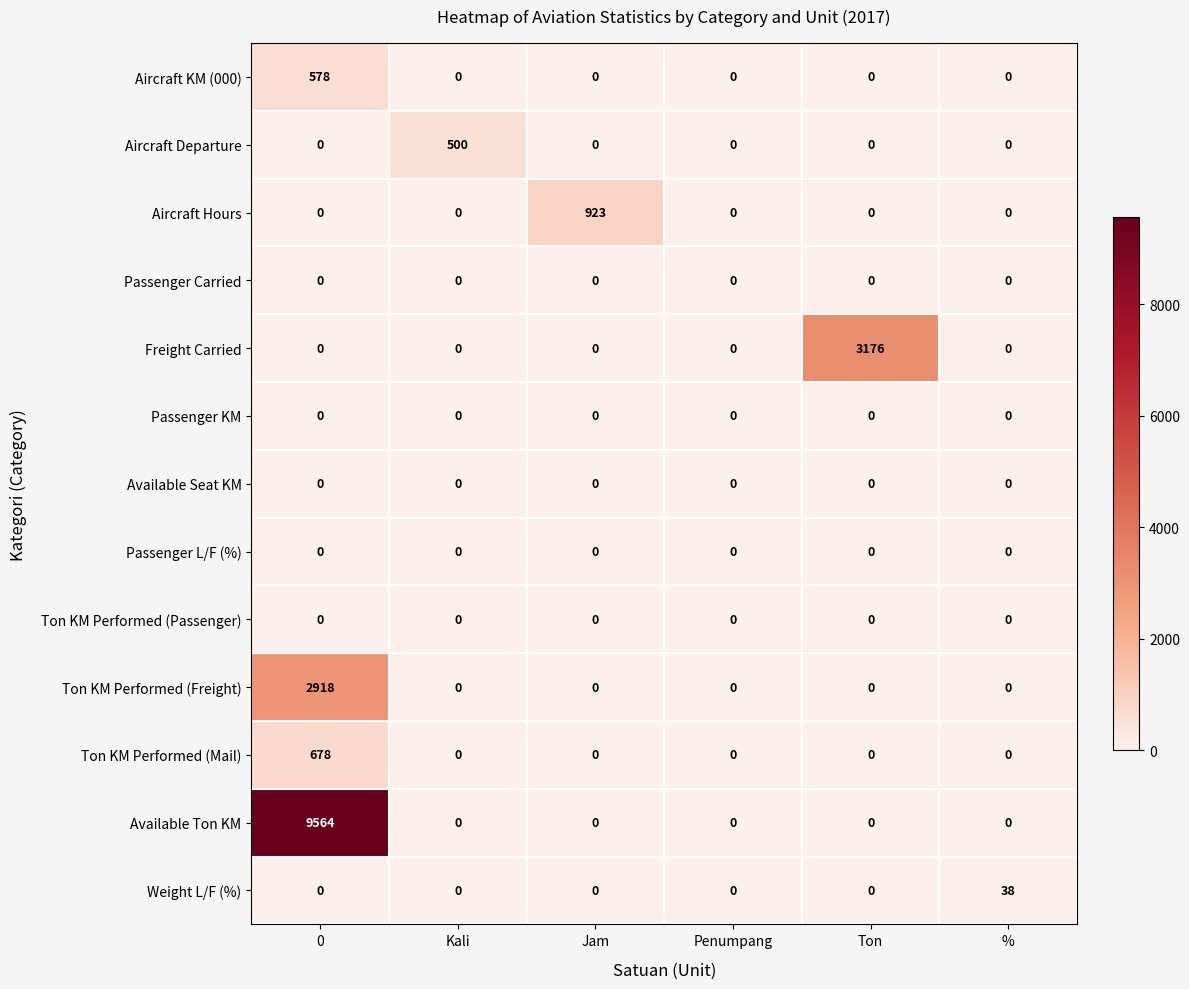

What is the difference between the maximum and second lowest values in the Weight L/F (%) series?

38